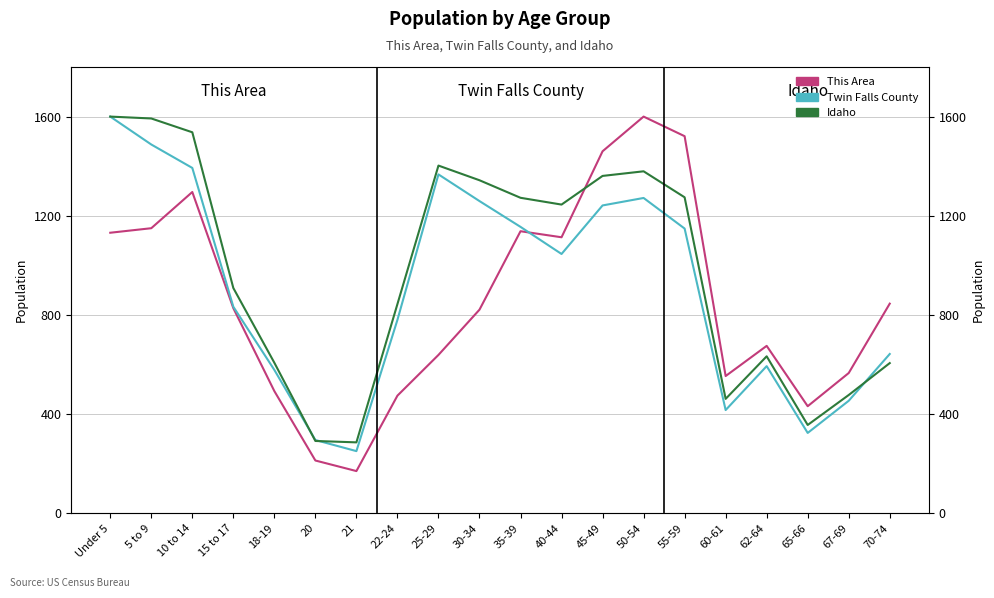

Which label corresponds to the largest value in the chart?

50-54